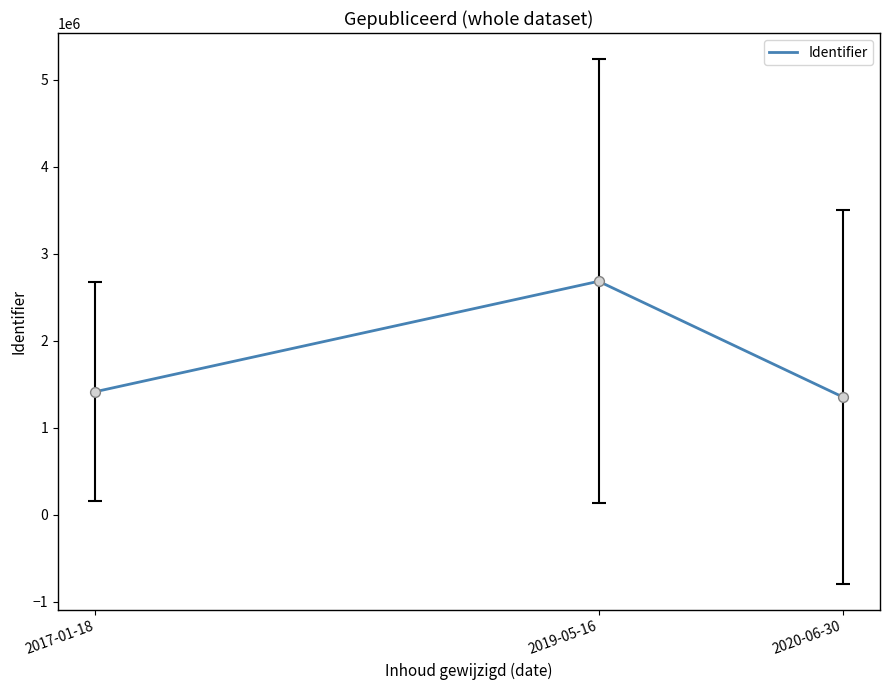

What is the change in value from 2017-01-18 to 2020-06-30?

-59389.1